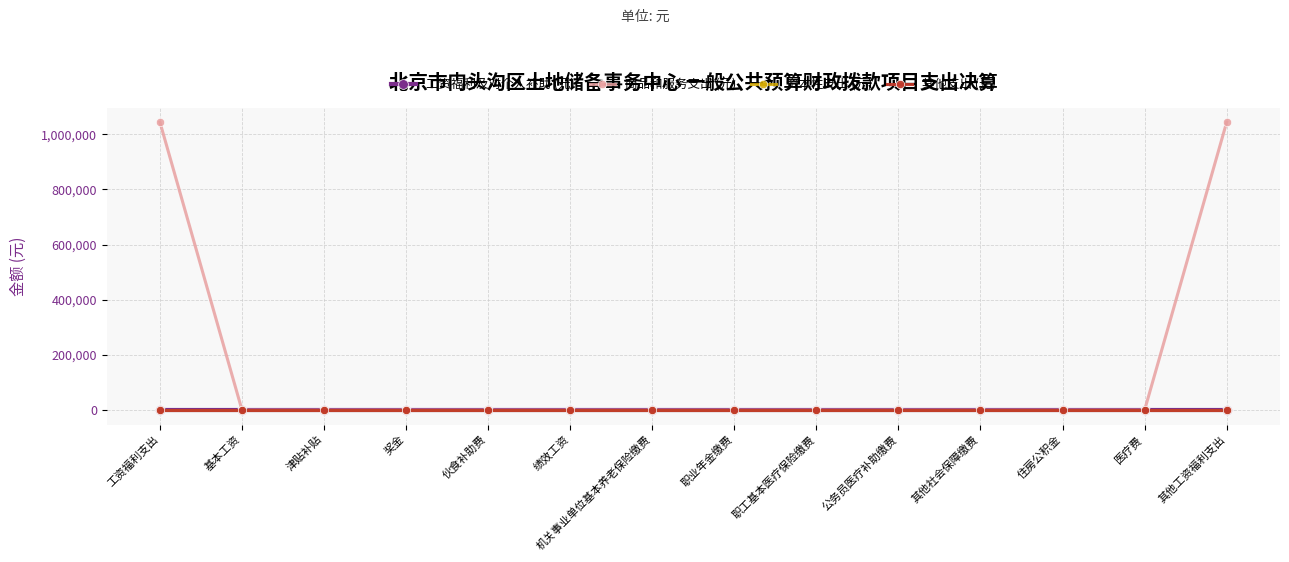

True or false: 其他支出 (元) has more than 0 interior local peaks.

False